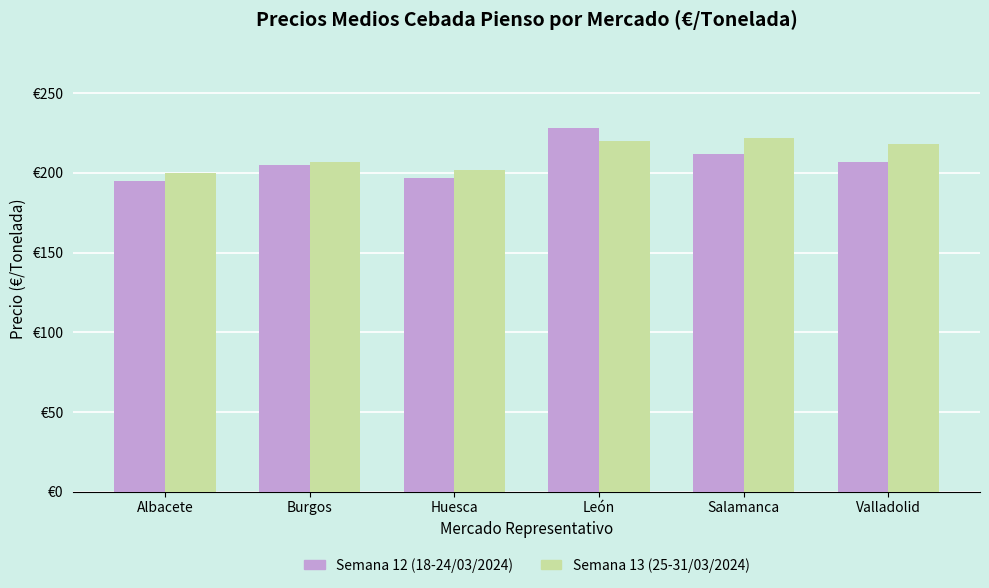

What is the difference between the maximum and minimum values in the Semana 12 (18-24/03/2024) series?

33.0